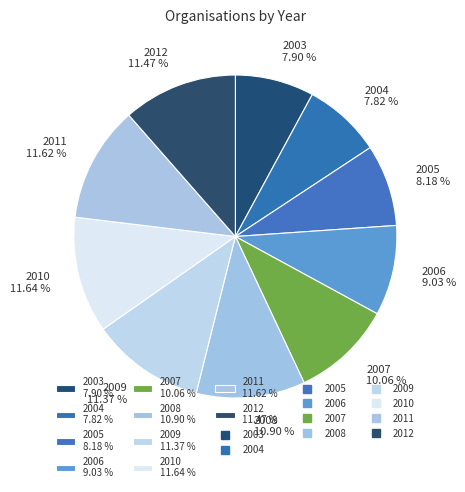

Between 2006 and 2003, which is larger?

2006